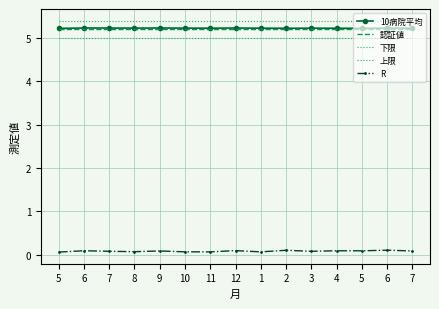

At which category does the chart reach its peak across all series?

5